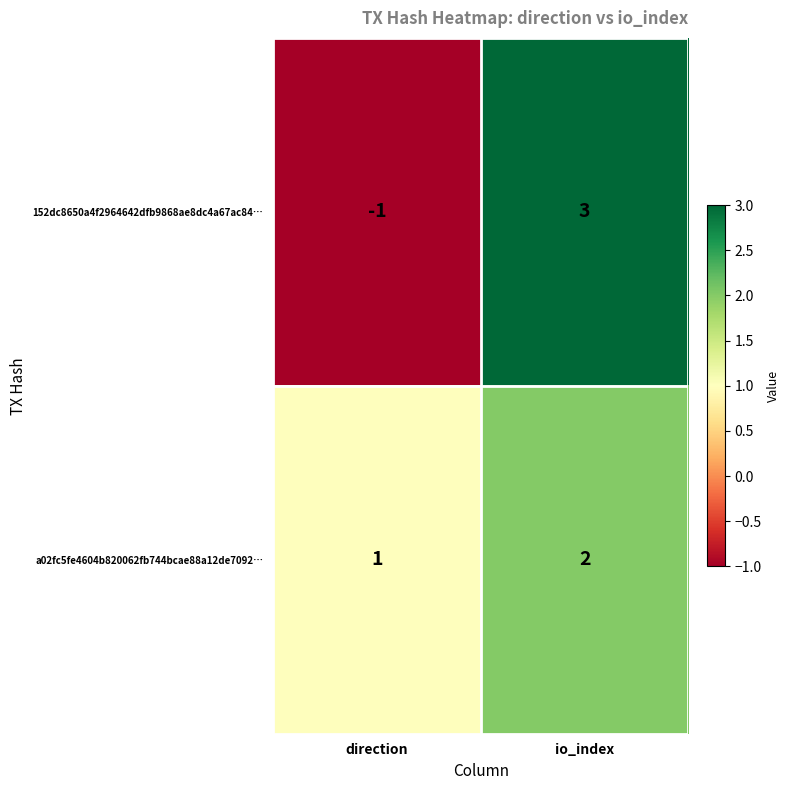

Rank the series at io_index from lowest to highest value.

a02fc5fe4604b820062fb744bcae88a12de7092…, 152dc8650a4f2964642dfb9868ae8dc4a67ac84…